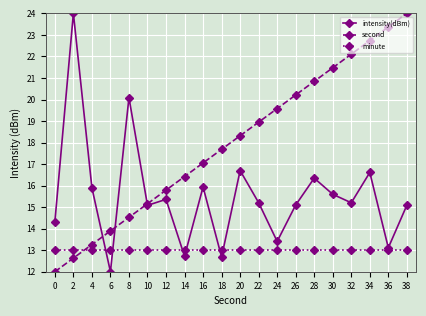

Rank the series at 8 from highest to lowest value.

intensity(dBm), second, minute